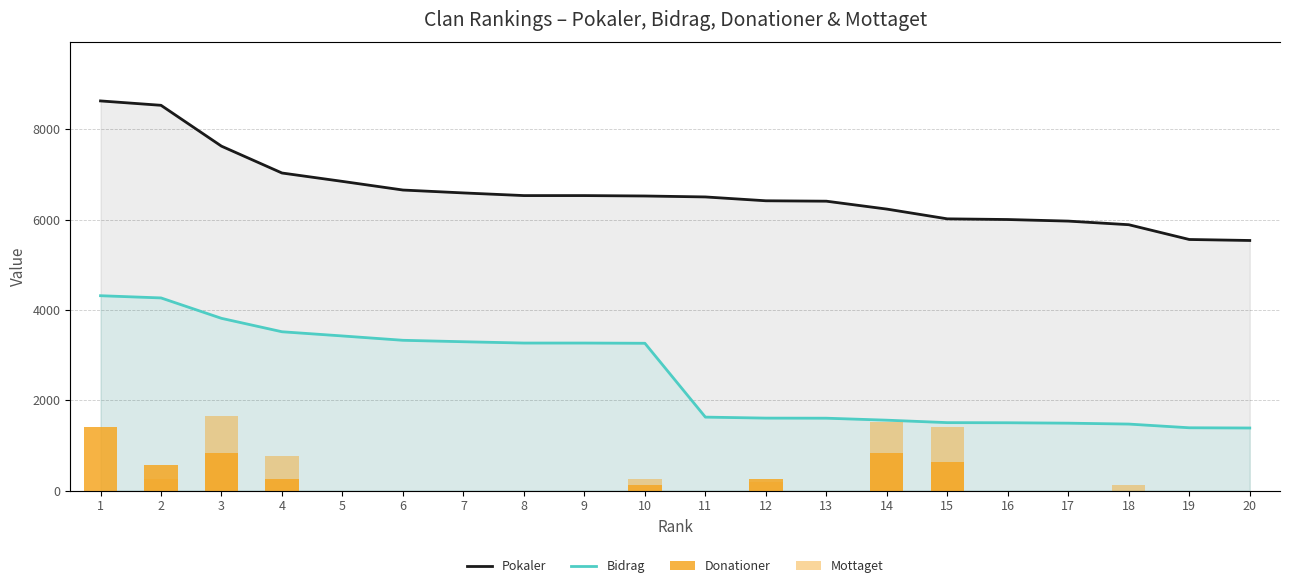

Is it true that Mottaget equals 0 at 8?

True